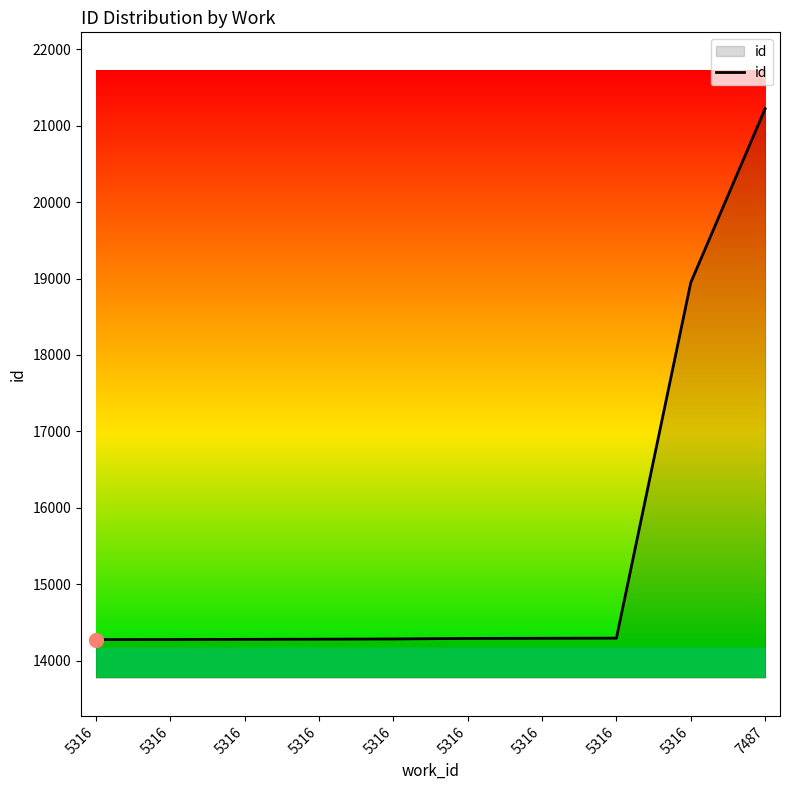

Rank the categories by value from highest to lowest.

7487, 5316, 5316, 5316, 5316, 5316, 5316, 5316, 5316, 5316